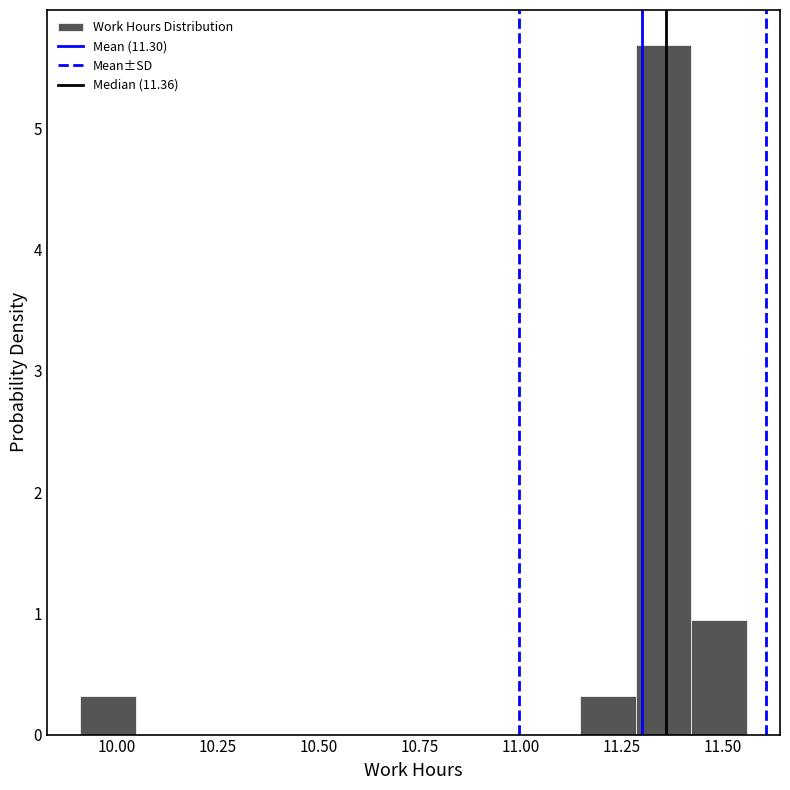

Around what value on the x-axis is the tallest bar? Give the approximate position of its centre, as read against the axis.

11.35